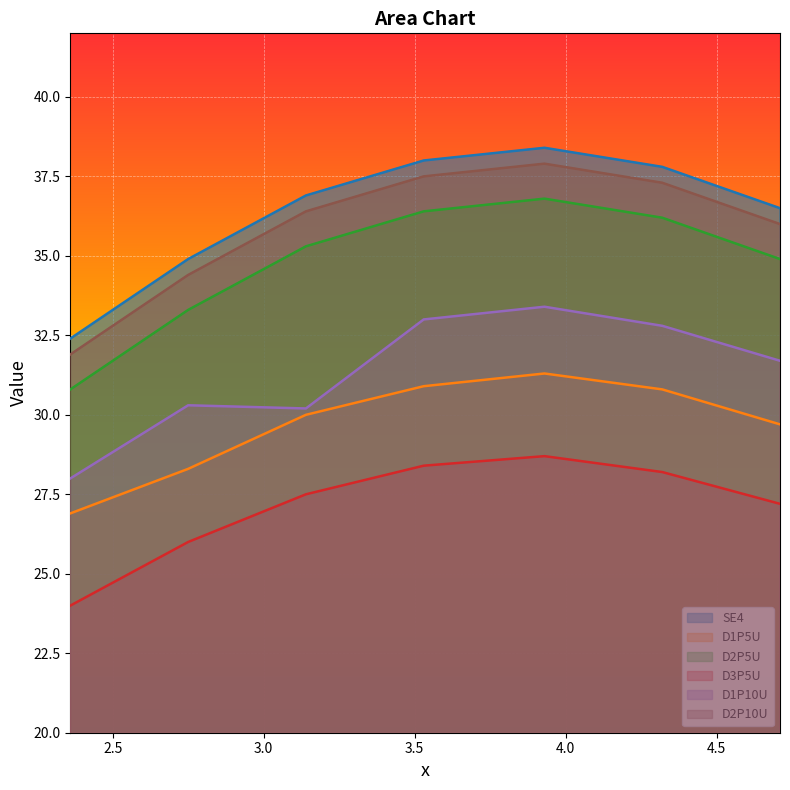

Where is the first local maximum for D2P5U?

3.93